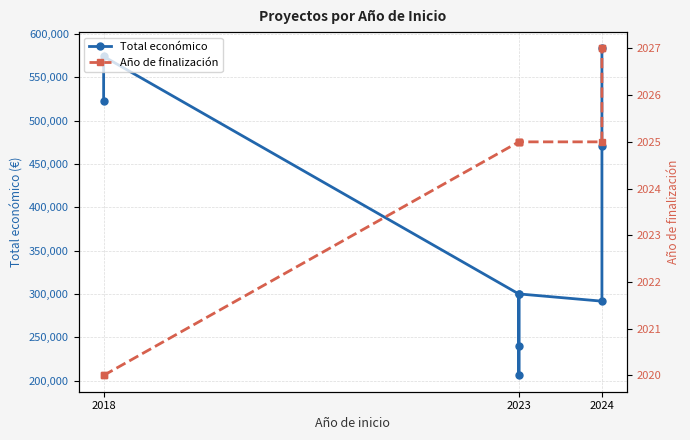

Does the chart have visible grid lines?

Yes